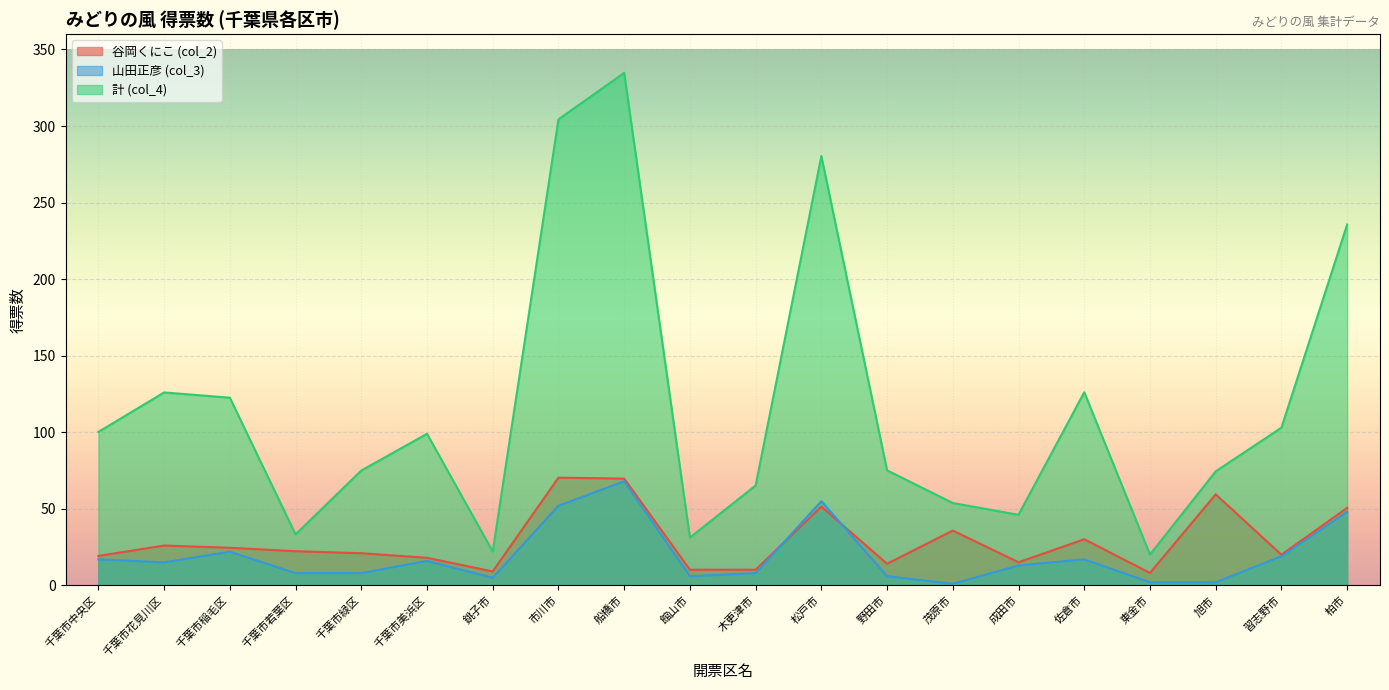

What is the difference between the maximum and minimum values in the 山田正彦 (col_3) series?

67.0